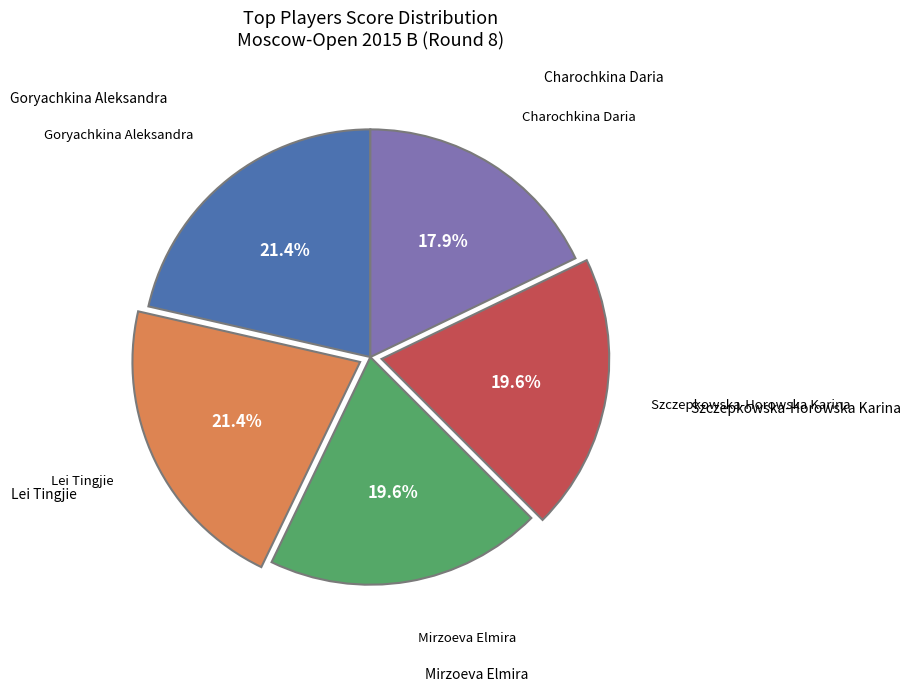

Is there a majority slice in this chart?

No